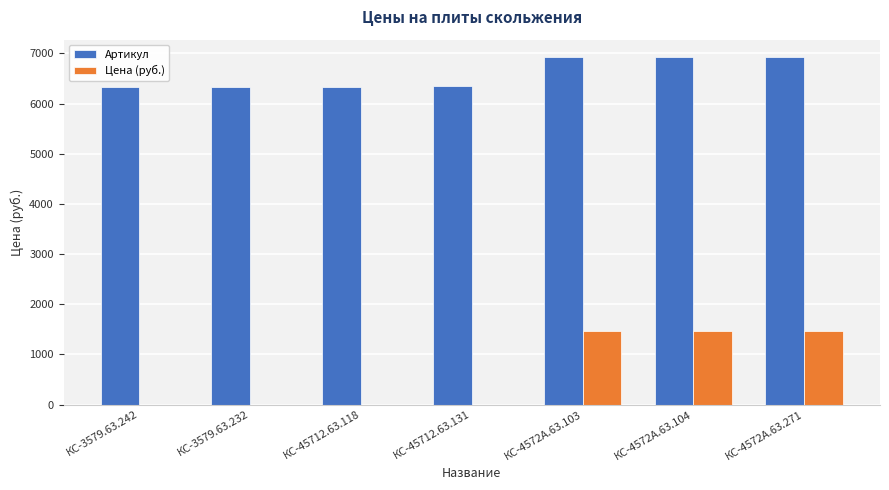

What is the greatest value displayed?

6928